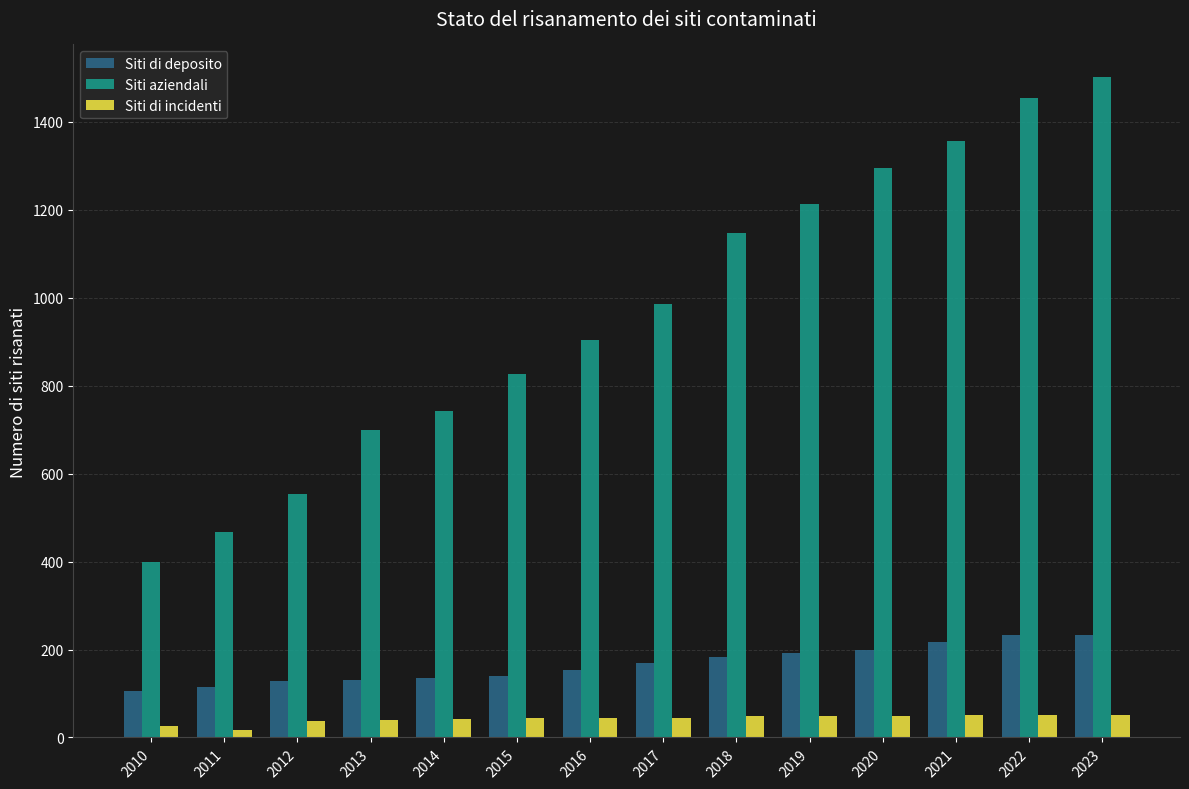

What is the maximum value shown in the chart?

1501